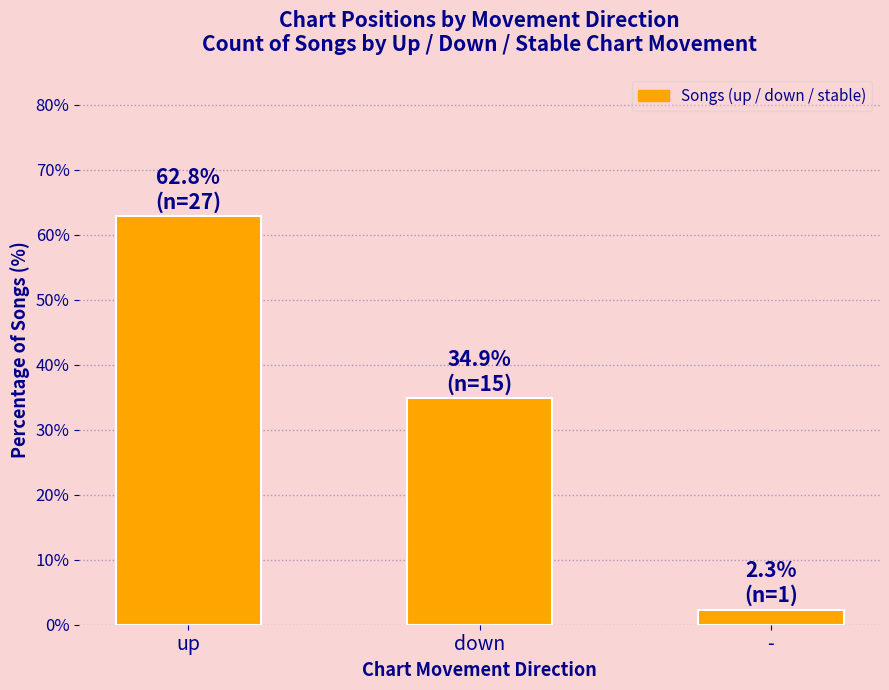

Does the chart contain stacked bars?

No